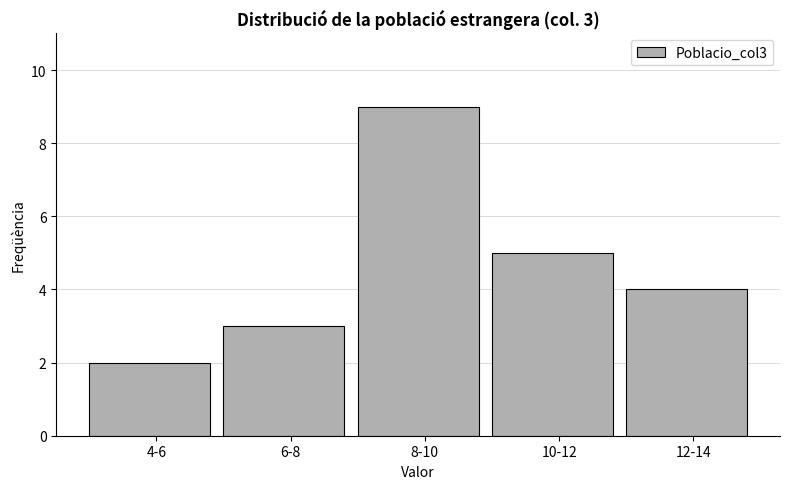

Reading left to right, extract all data points from this chart.

4-6=2	6-8=3	8-10=9	10-12=5	12-14=4